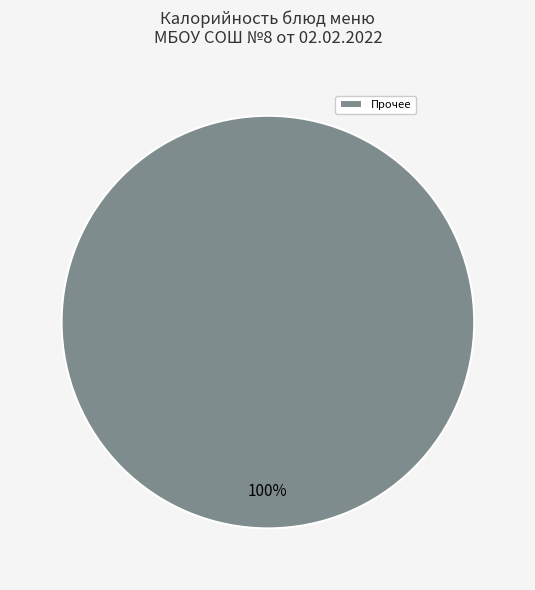

To the nearest percent, what percentage of the pie is Прочее?

100%